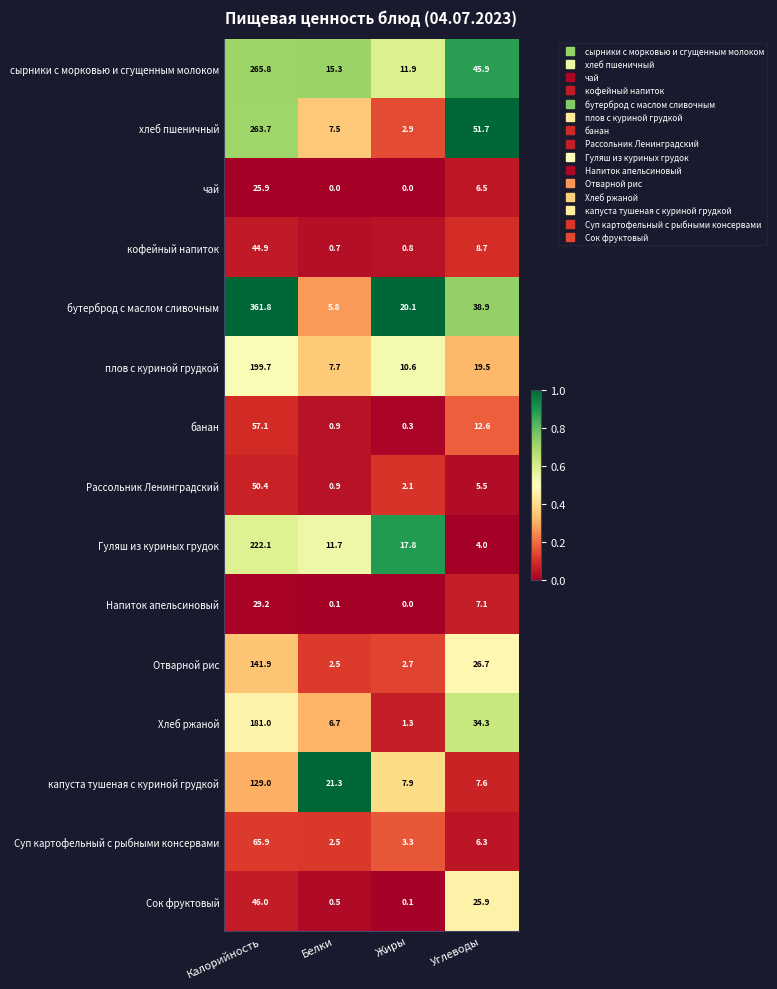

List the series in order of their peak value, highest first.

бутерброд с маслом сливочным, сырники с морковью и сгущенным молоком, хлеб пшеничный, Гуляш из куриных грудок, плов с куриной грудкой, Хлеб ржаной, Отварной рис, капуста тушеная с куриной грудкой, Суп картофельный с рыбными консервами, банан, Рассольник Ленинградский, Сок фруктовый, кофейный напиток, Напиток апельсиновый, чай